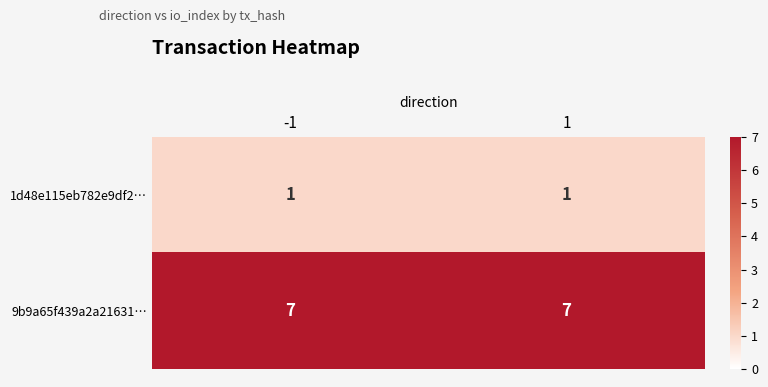

Which series has the largest total across all categories?

9b9a65f439a2a21631…